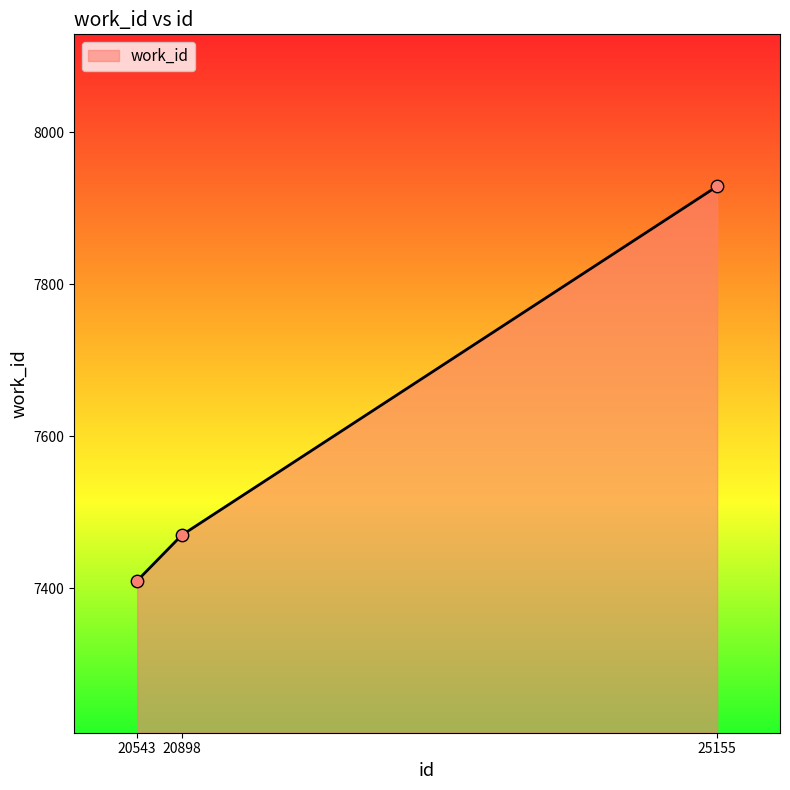

What is the change in value from 20898 to 25155?

+459